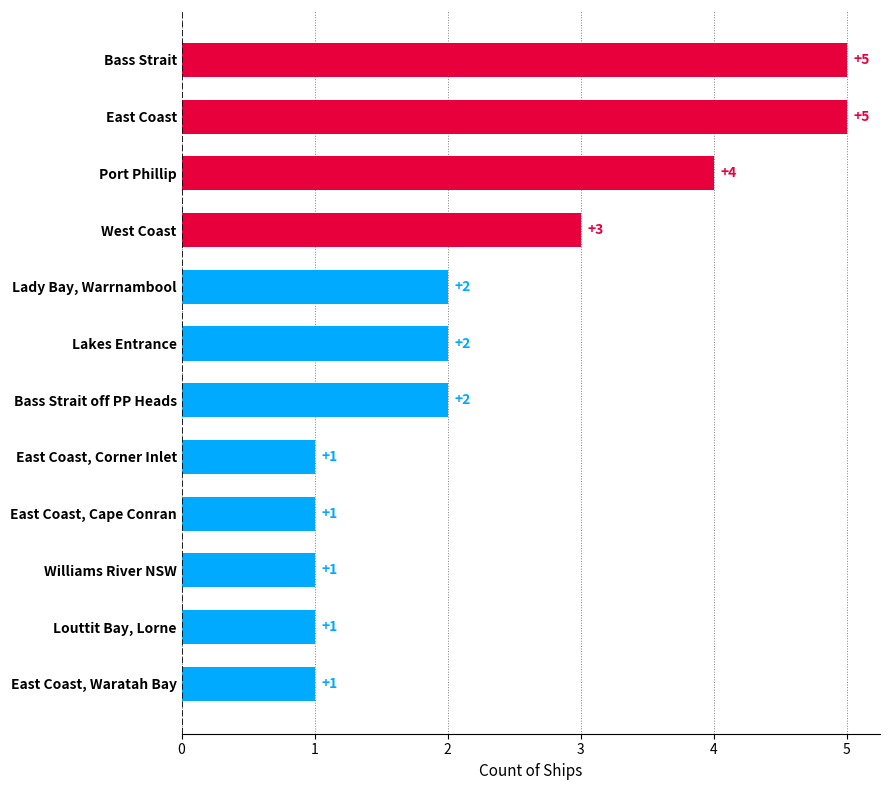

True or false: the data shows 2 at Lakes Entrance.

True